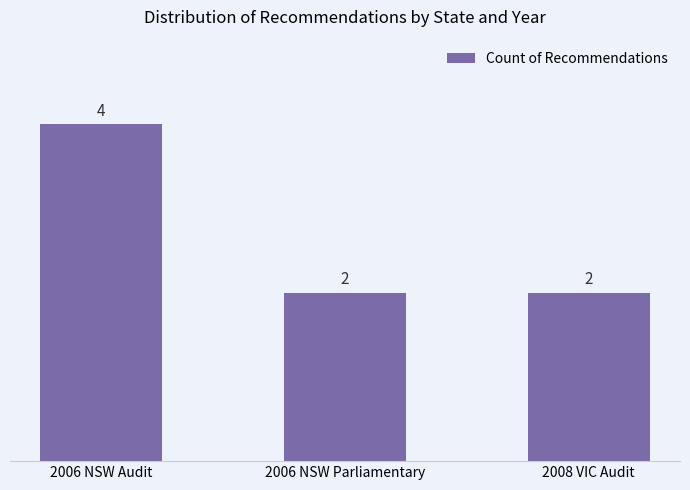

What is the smallest value displayed?

2